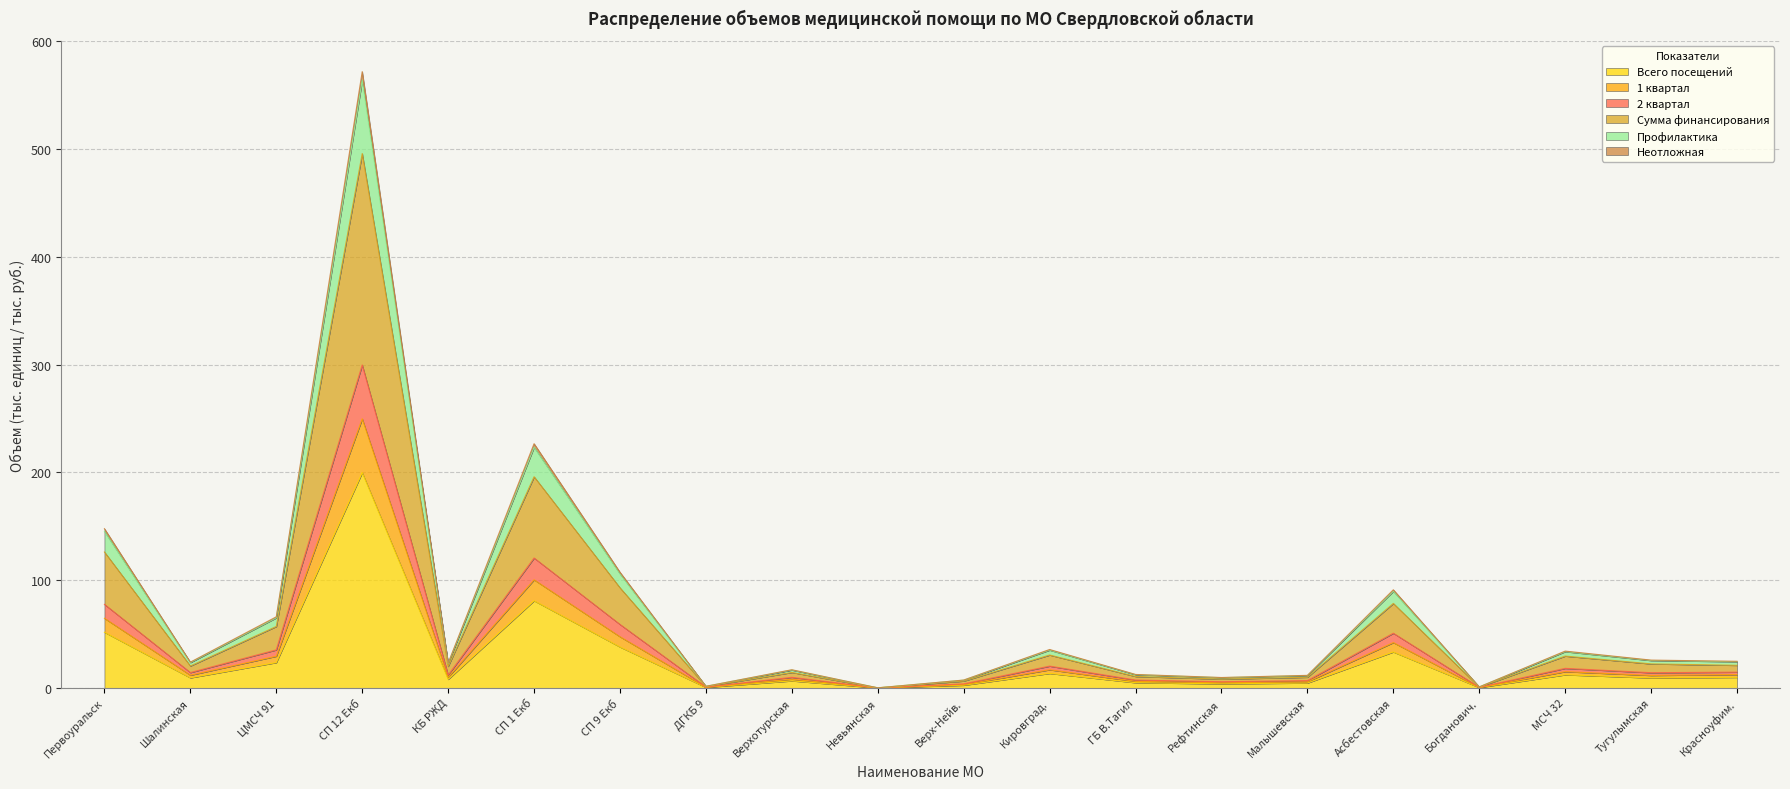

What is the approximate value of Всего посещений at Кировград.?

13.5